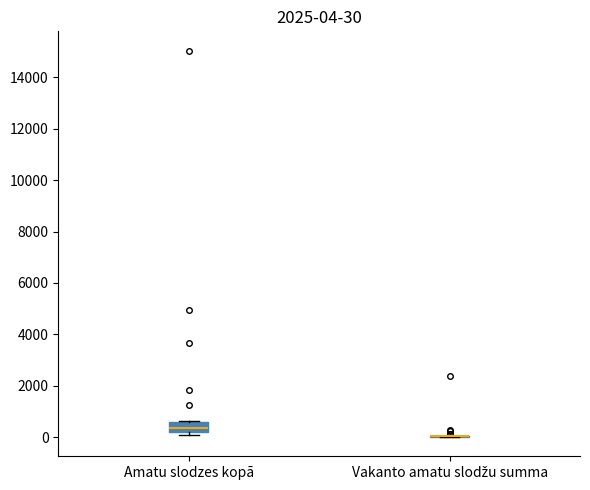

Which box is the tallest, from its lower edge to its upper edge?

Amatu slodzes kopā